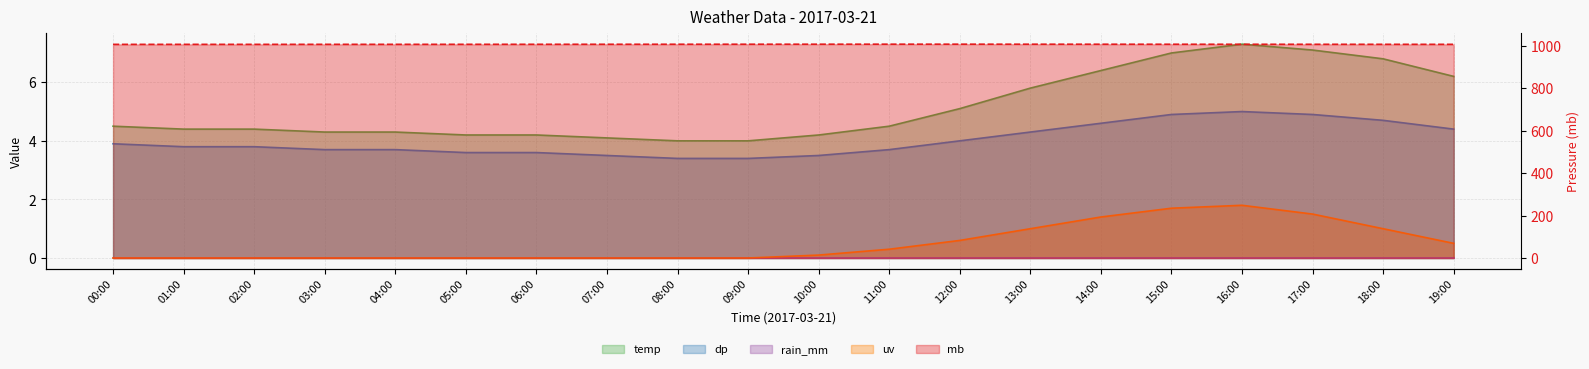

Between 00:00 and 09:00, which series saw the biggest shift?

mb